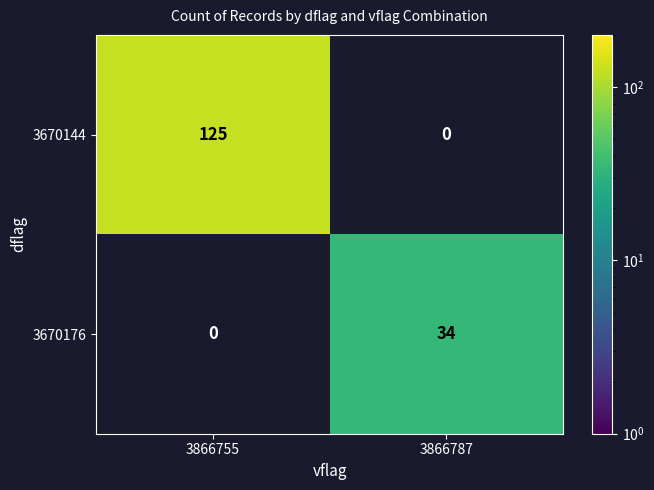

Where is 3670144 nearest to the value 62?

3866787